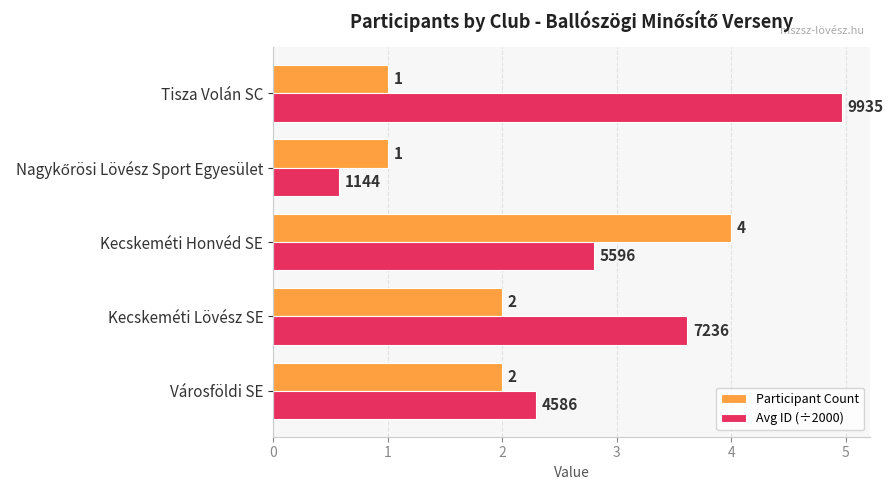

What are all the series names shown in the legend?

Participant Count, Avg ID (÷2000)